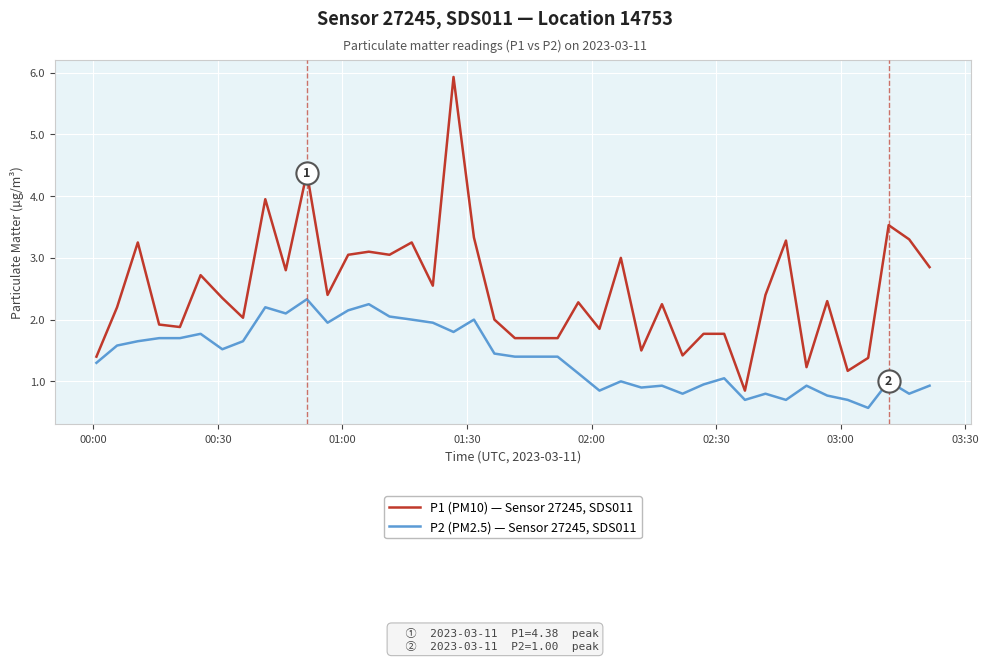

What is the difference between the maximum and minimum values in the P1 (PM10) — Sensor 27245, SDS011 series?

5.1